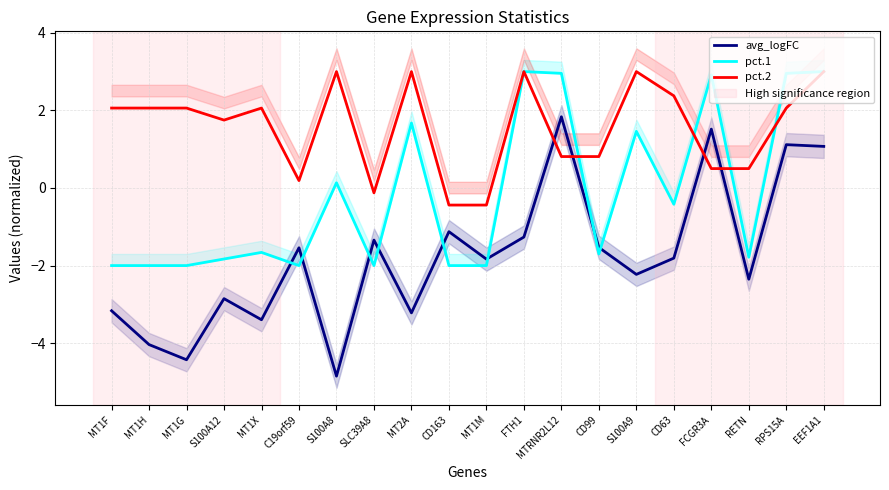

How many interior local peaks does the pct.1 series have?

6